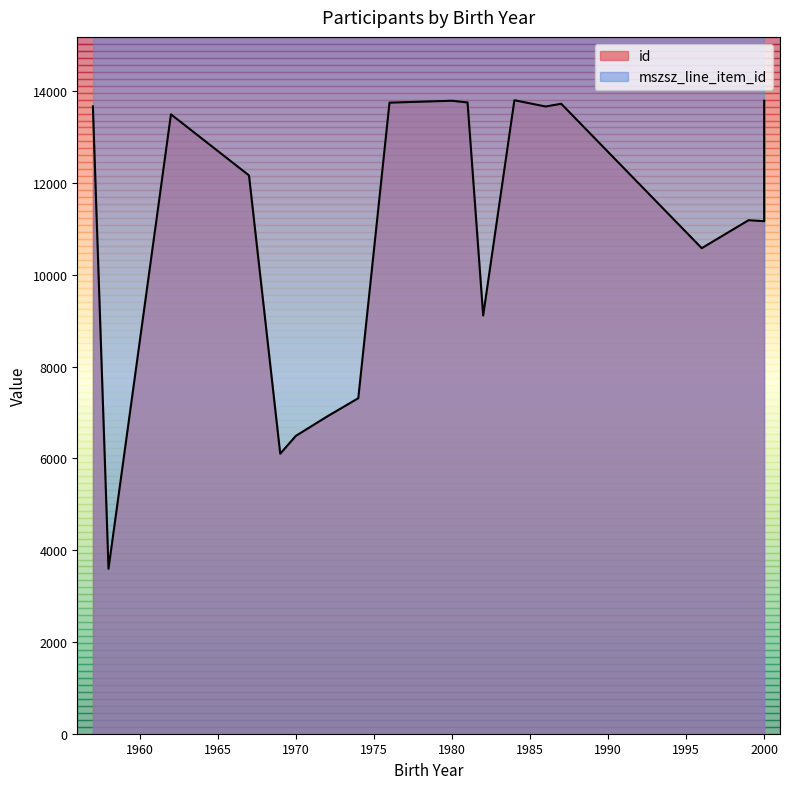

Where is id nearest to the value 8698?

1982